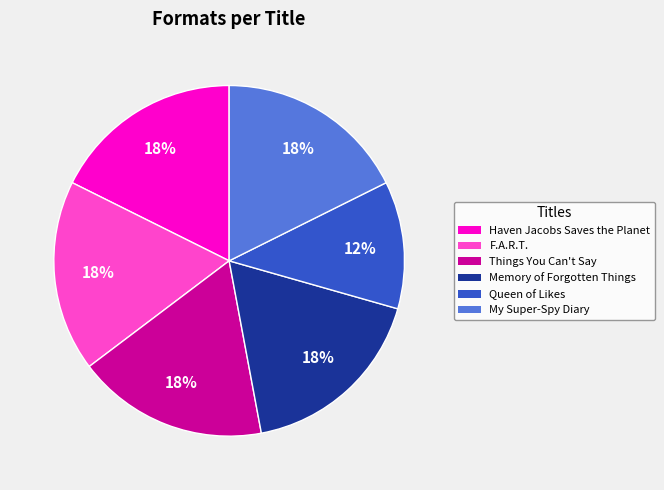

Count the number of slices in the pie.

6